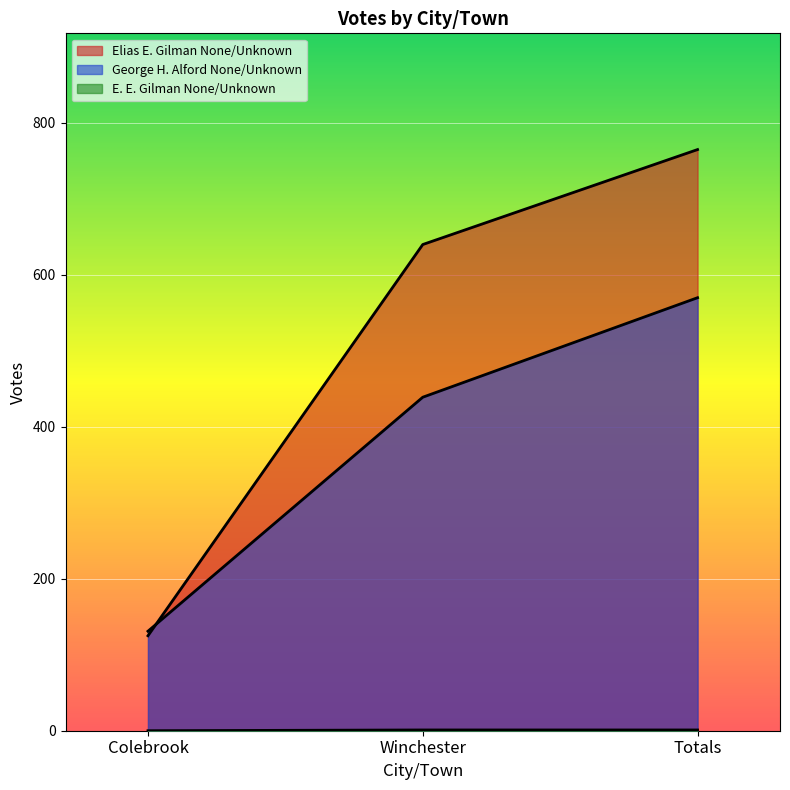

The value of Elias E. Gilman None/Unknown at Totals is 765. True or false?

True